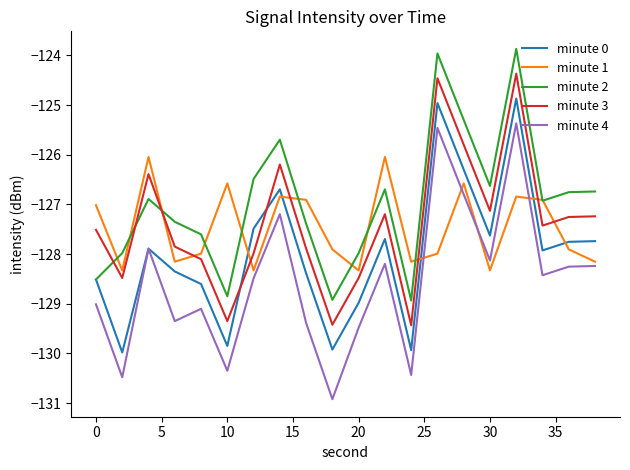

How many intersections are there between minute 3 and minute 2?

3